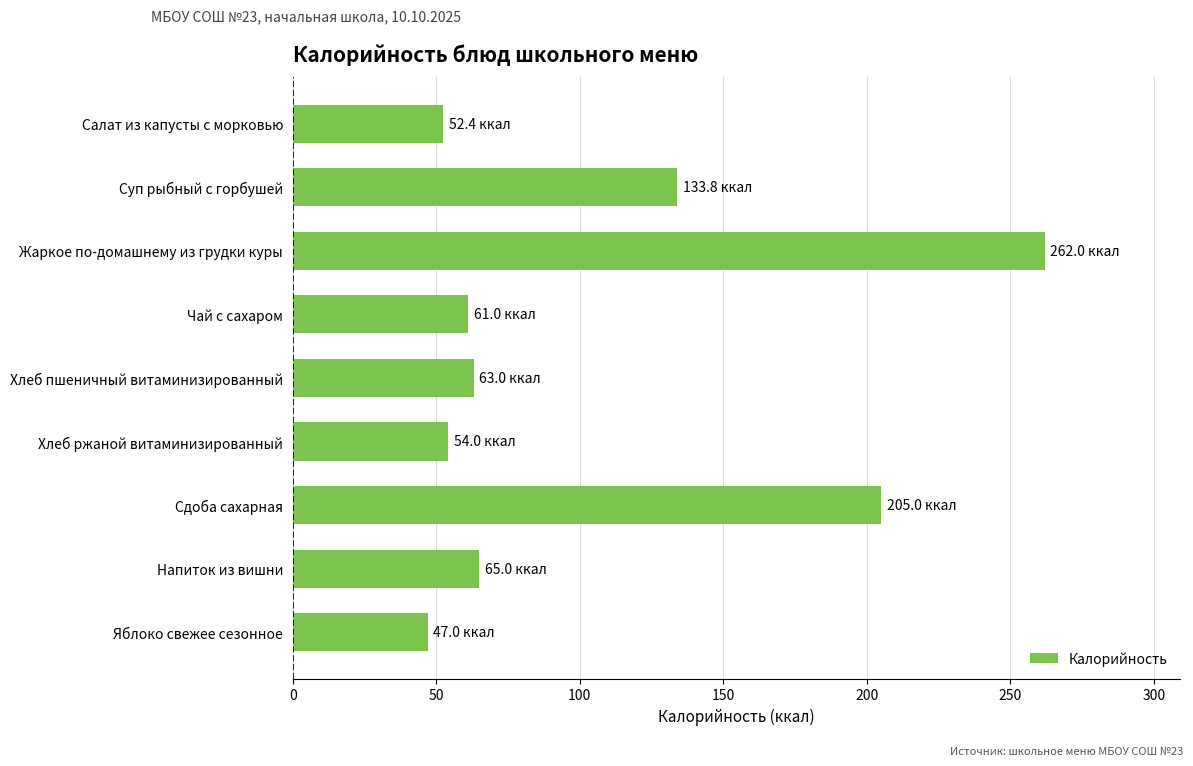

Approximately how many times larger is the value at Чай с сахаром compared to Суп рыбный с горбушей?

0.5